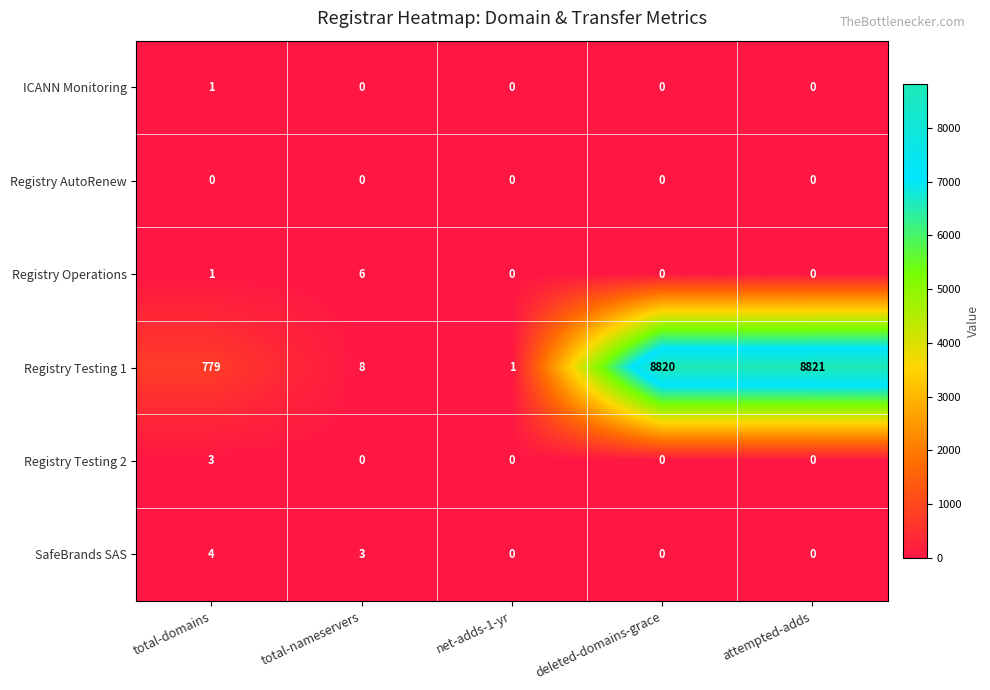

What is the difference between the Registry Operations values at net-adds-1-yr and total-nameservers?

6